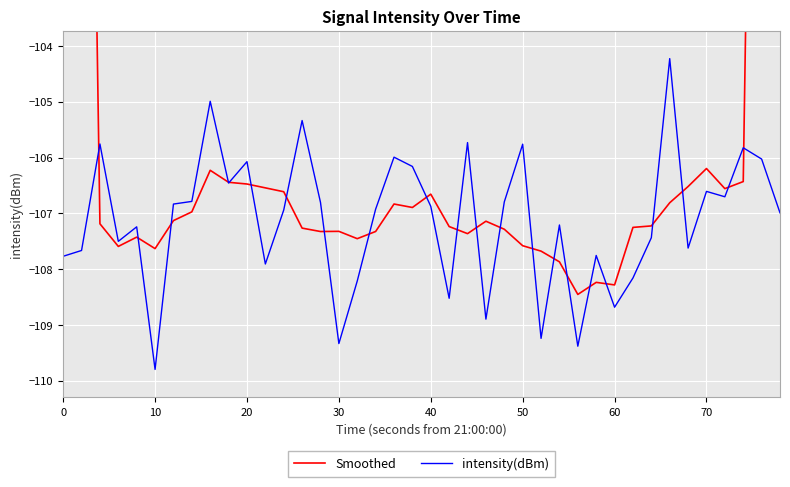

The value of intensity(dBm) at 30 is -109.3. True or false?

True